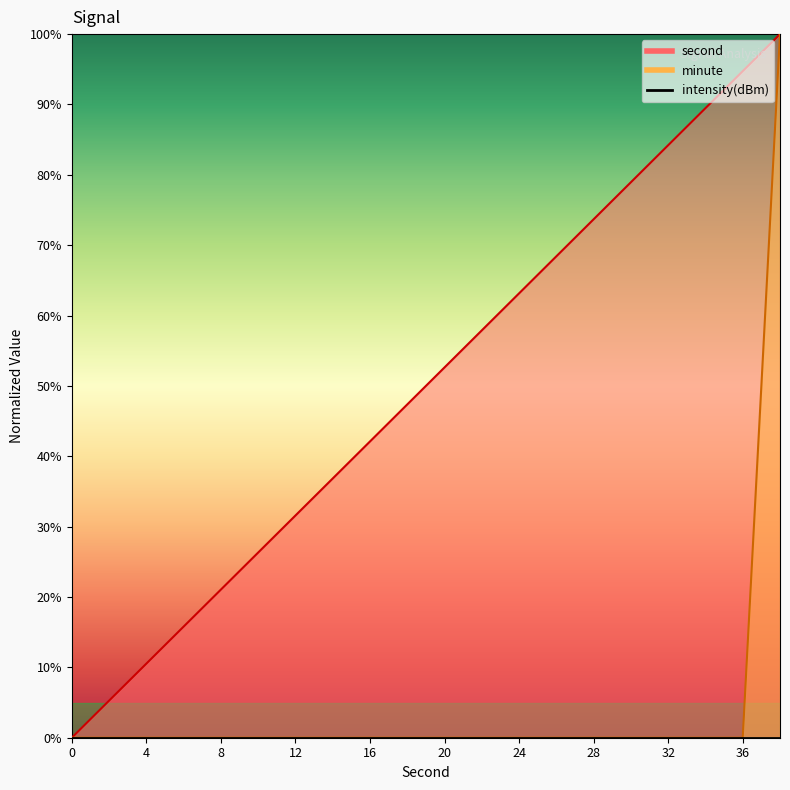

True or false: minute and second cross at least once.

False